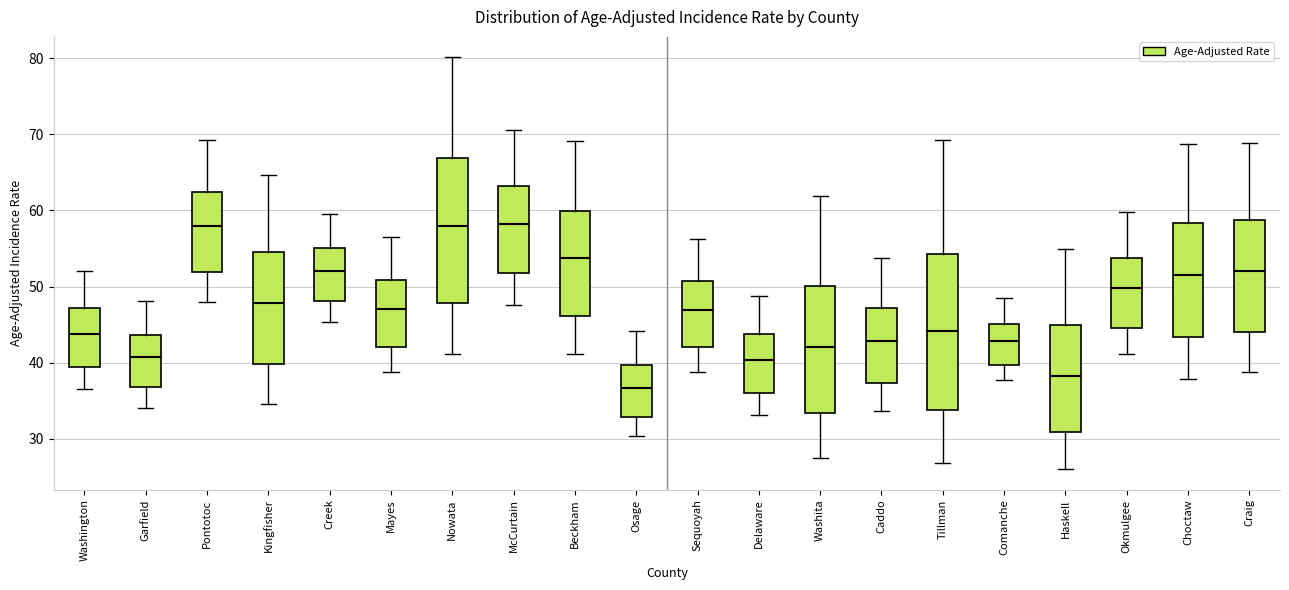

Where does the lower whisker of the box for Beckham end on the y-axis? The values are not printed on the chart, so give them approximately, as read against the axis.

41